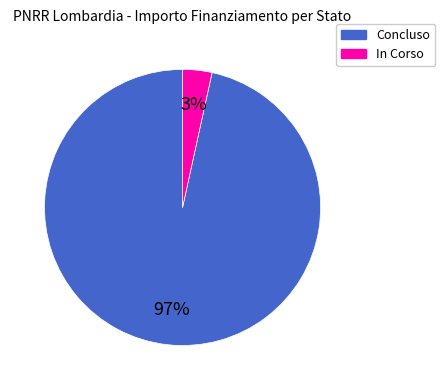

Which has a higher value, In Corso or Concluso?

Concluso